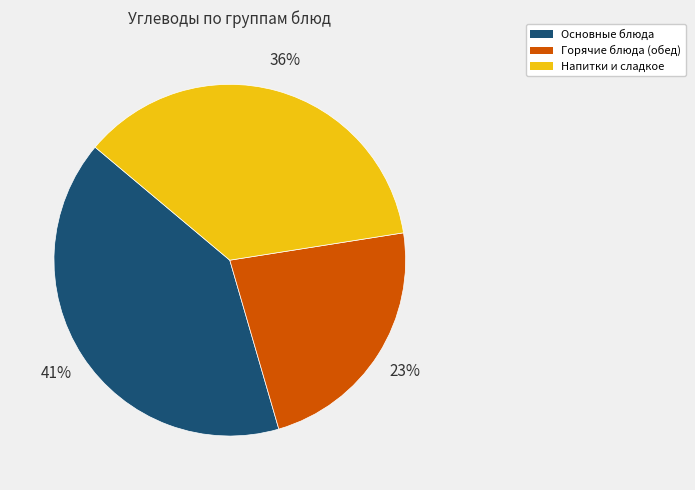

Is there a majority slice in this chart?

No